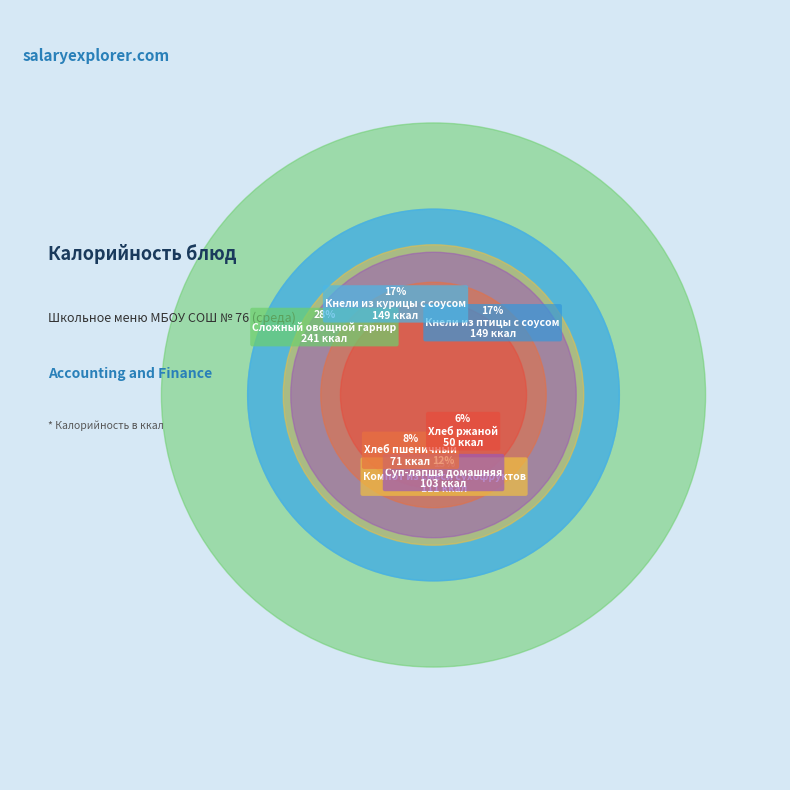

Between Хлеб пшеничный and Хлеб ржаной, which is larger?

Хлеб пшеничный